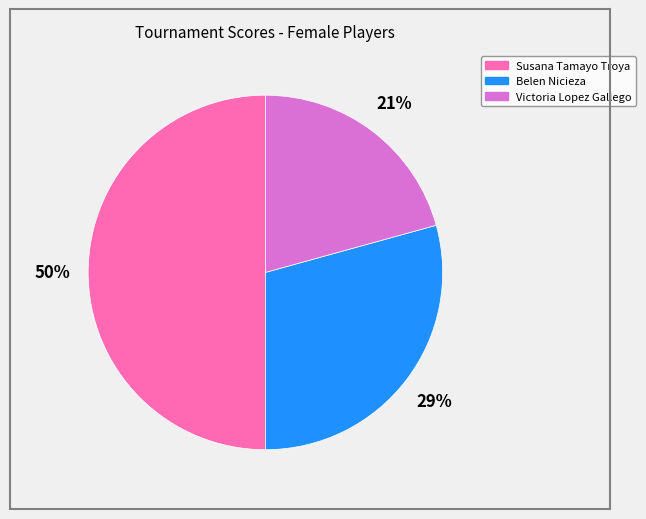

To the nearest percent, what is the combined percentage of Susana Tamayo Troya and Victoria Lopez Gallego?

71%